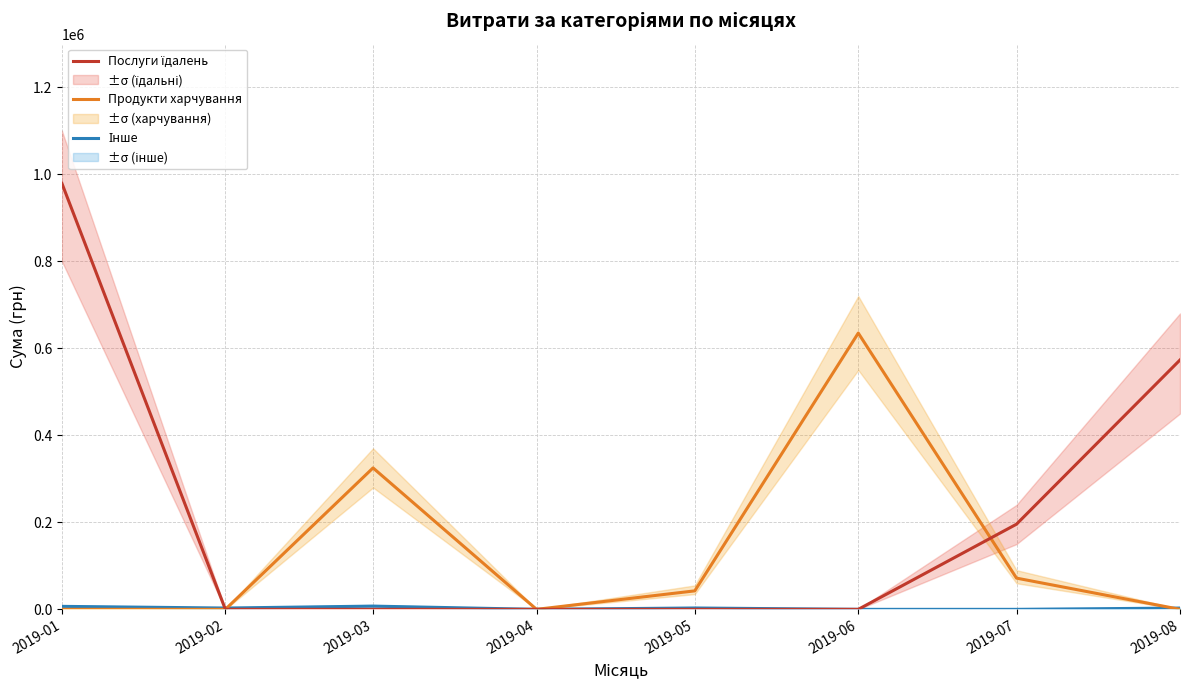

Between which two adjacent categories do Продукти харчування and Інше first intersect?

2019-02 and 2019-03